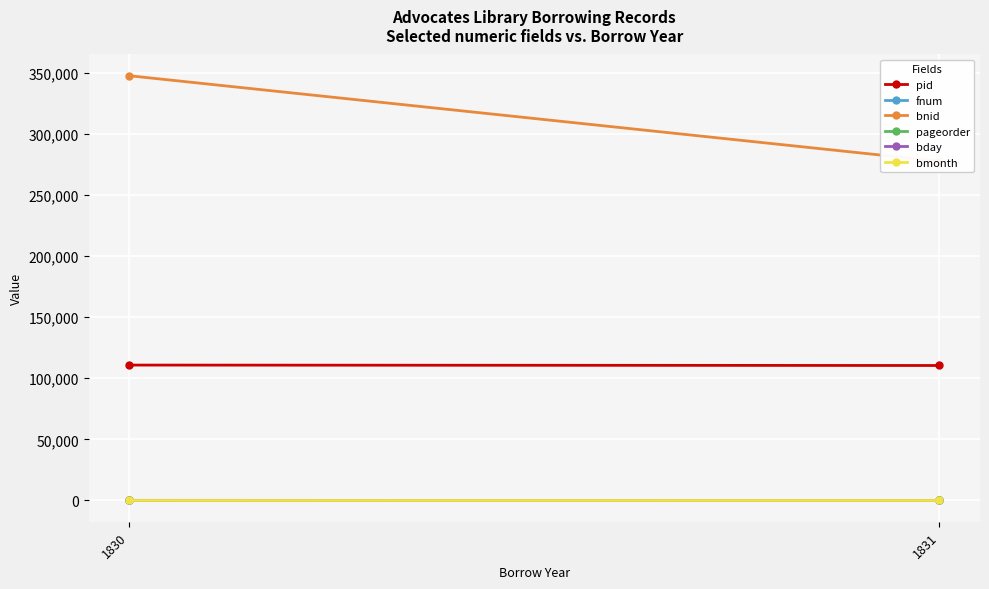

What is the maximum value shown in the chart?

347543